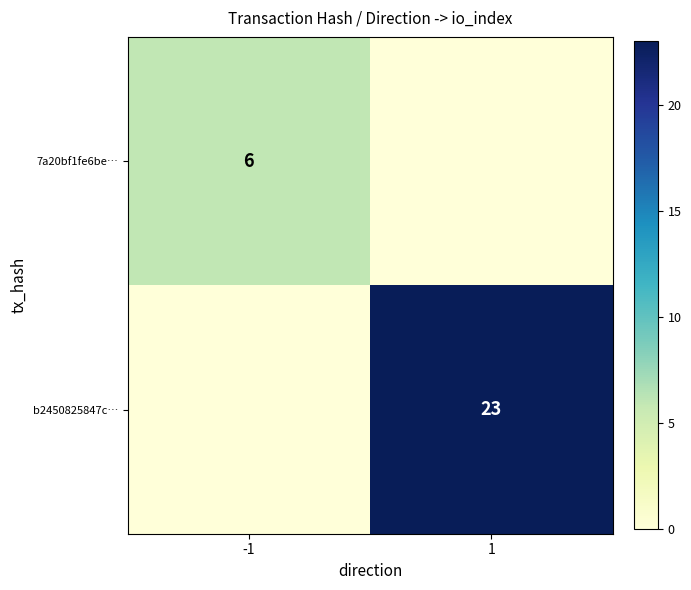

The b2450825847c… series shows 32 at 1. True or false?

False